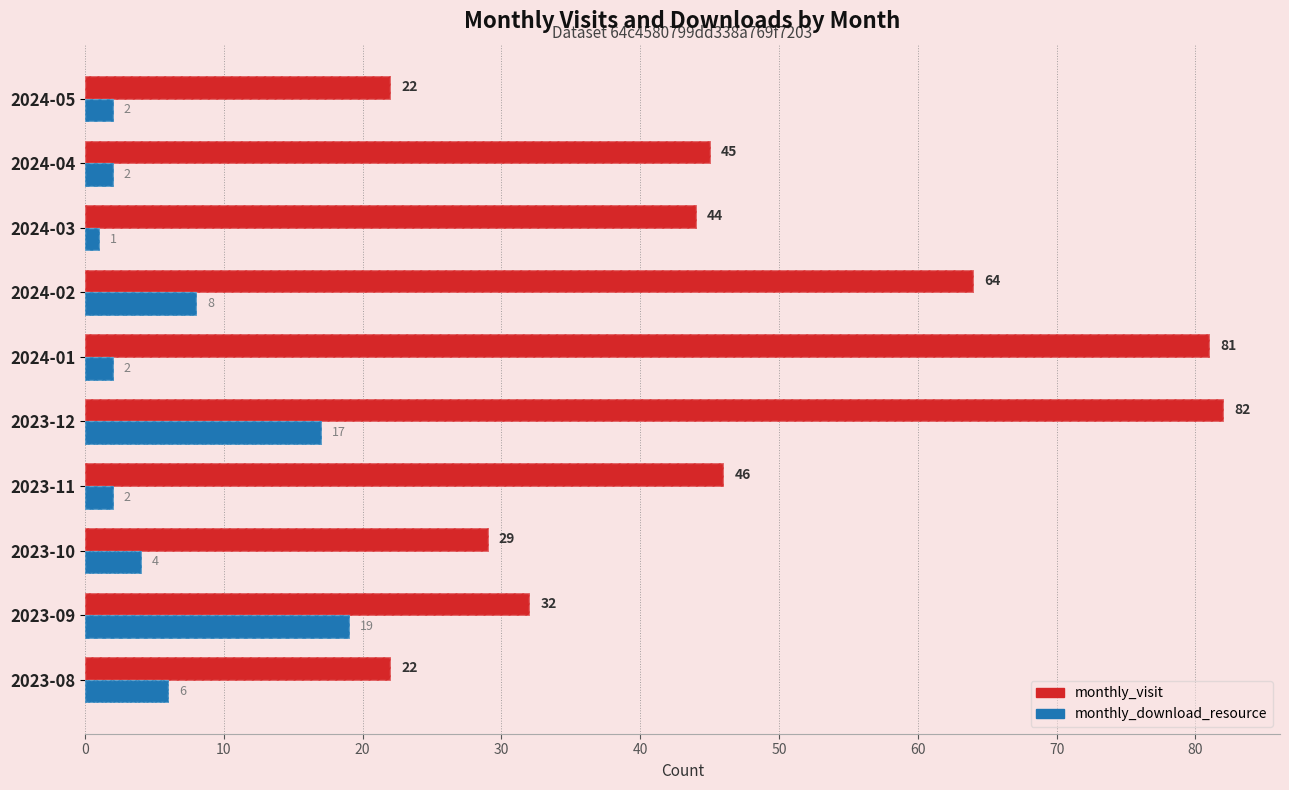

List the series in order of their overall mean, highest first.

monthly_visit, monthly_download_resource